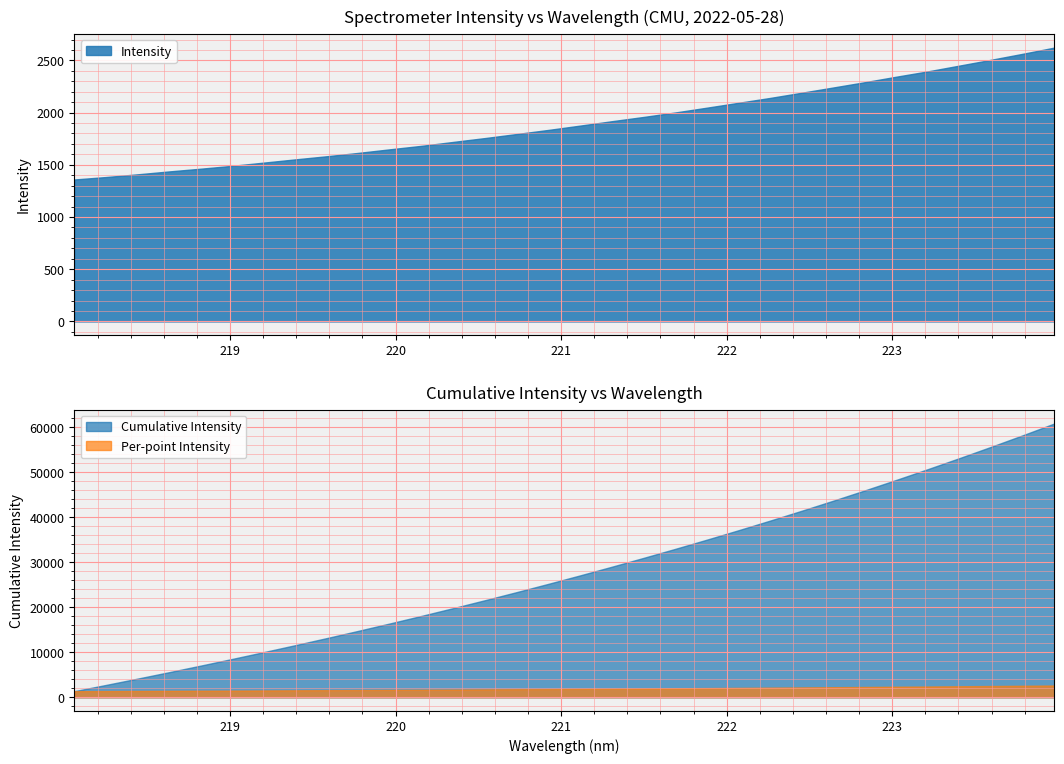

Reading left to right, what are all the values shown in this chart?

1359.5	1382.9	1409.0	1436.8	1462.9	1490.7	1521.5	1552.6	1582.7	1615.1	1649.4	1682.9	1720.2	1757.0	1795.7	1834.8	1876.0	1918.0	1958.6	2001.5	2047.4	2094.1	2140.6	2190.4	2240.8	2291.6	2344.3	2395.4	2450.8	2506.3	2563.6	2623.0